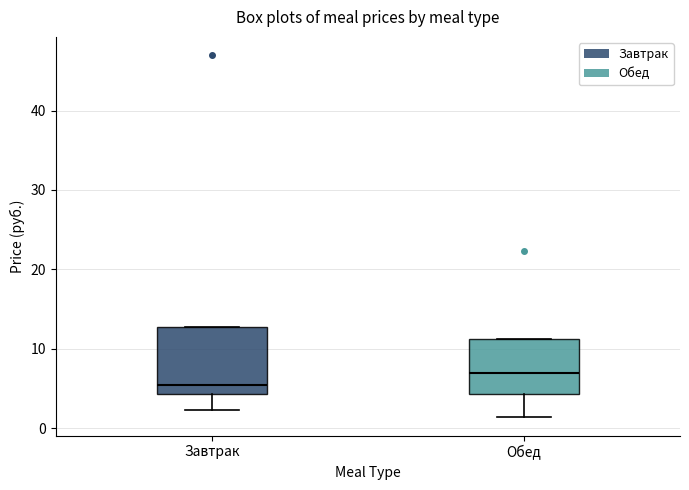

Comparing the boxes themselves (not the whiskers), which one is the tallest?

Завтрак